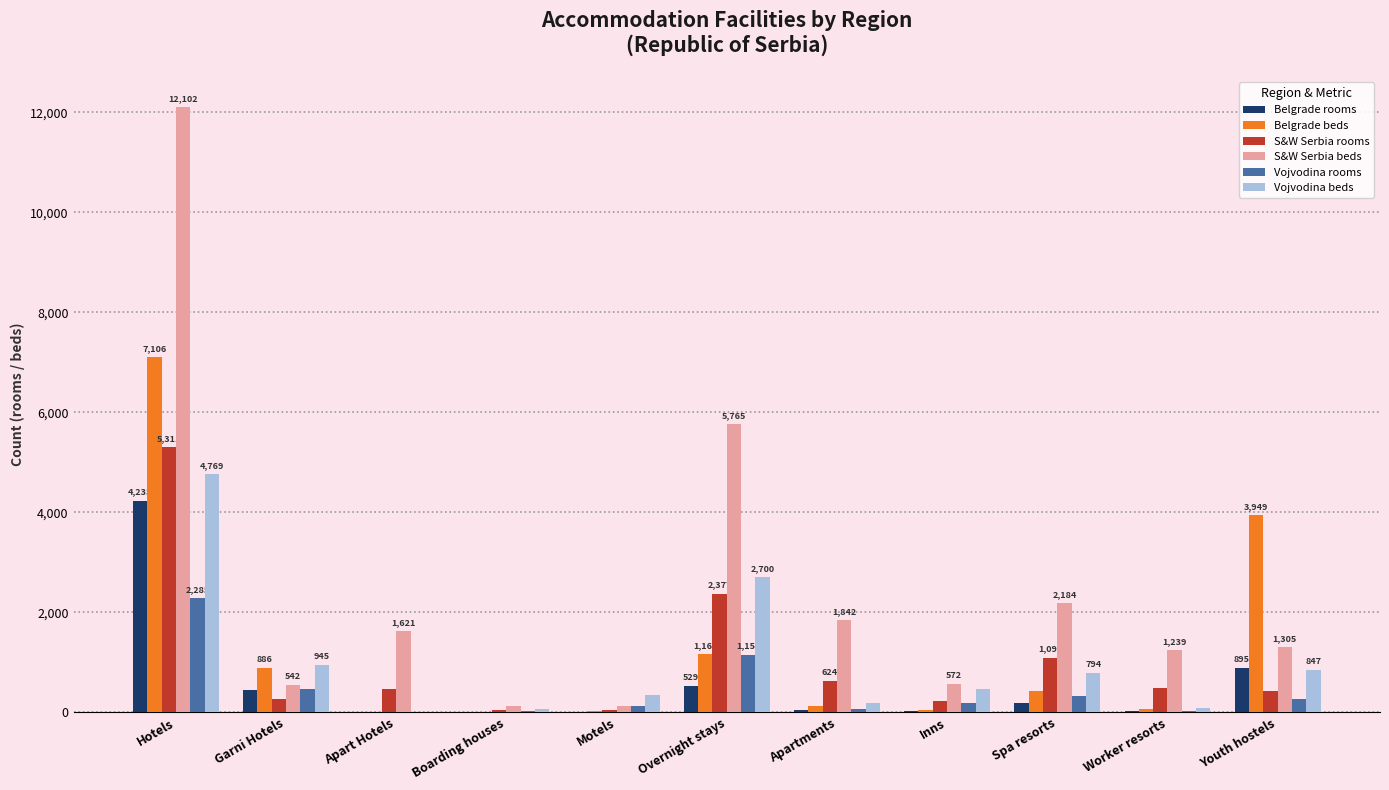

The Belgrade rooms series shows 0 at Boarding houses. True or false?

True